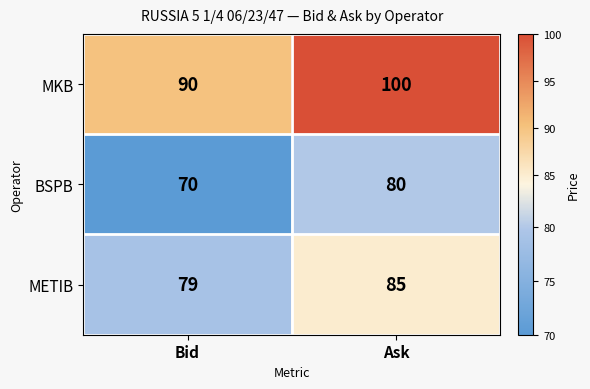

How many data points in MKB are less than 100?

1